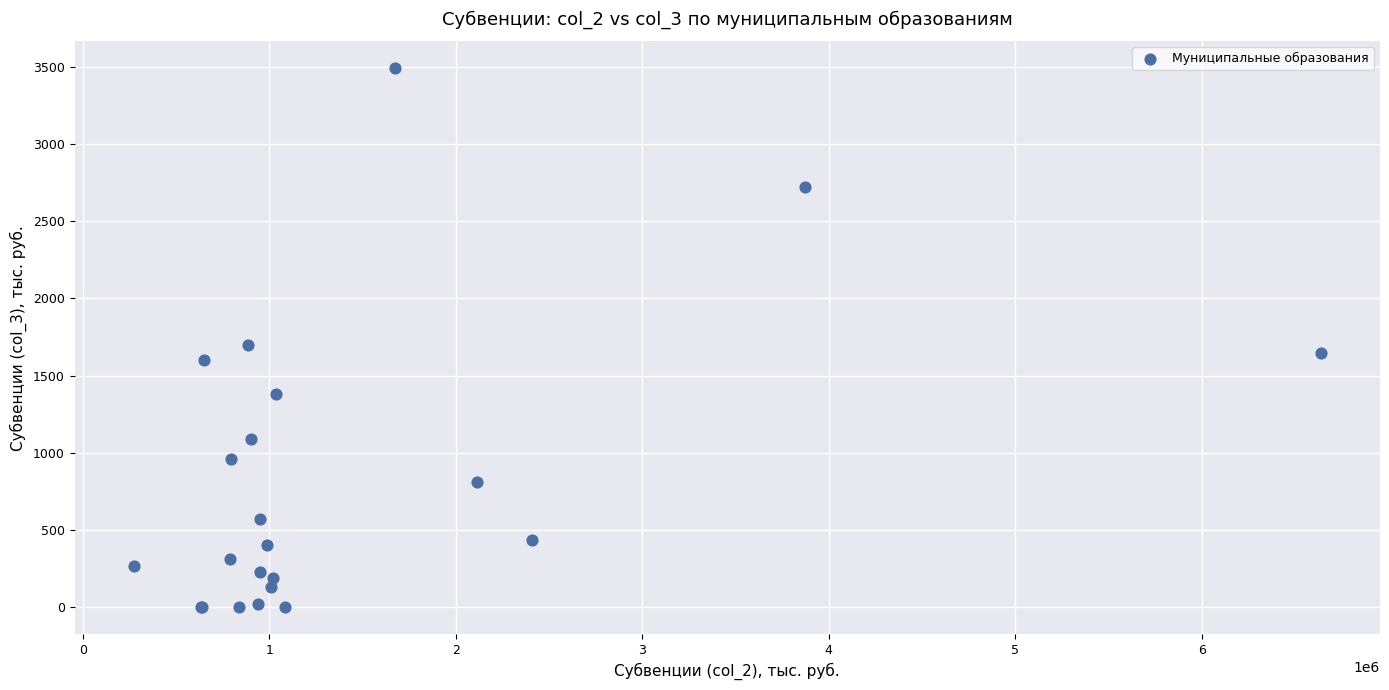

What Y value in the scatter plot is closest to 1746?

1700.9